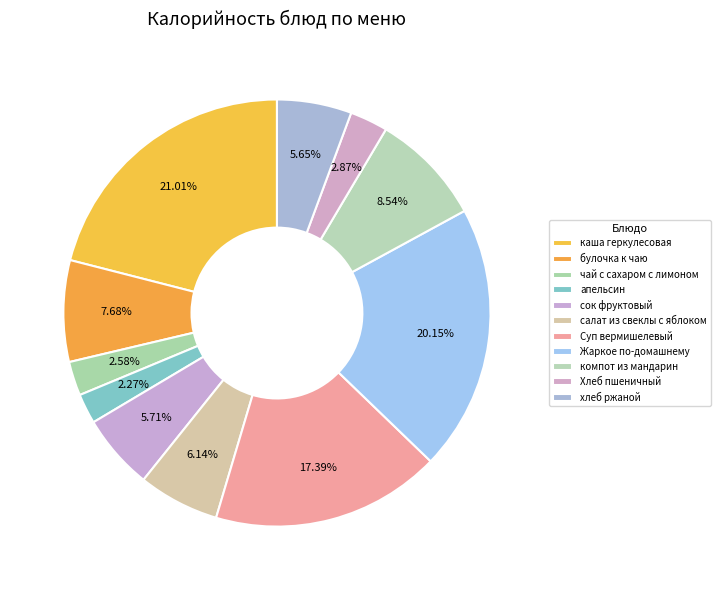

To the nearest percent, what percentage of the pie is хлеб ржаной?

6%